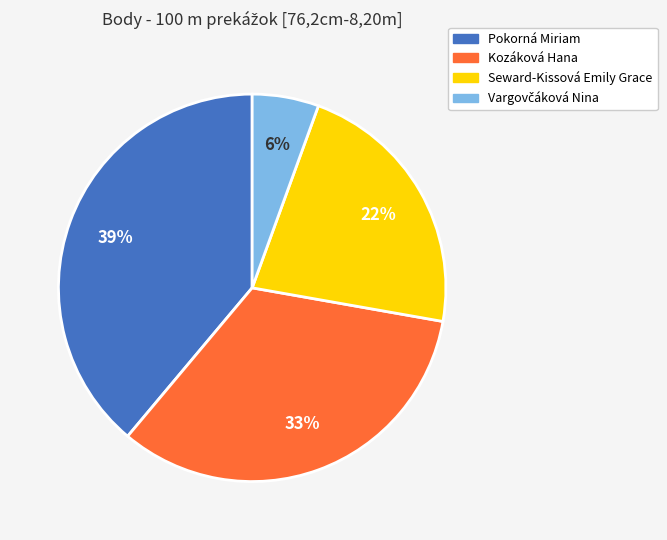

Count the number of slices in the pie.

4